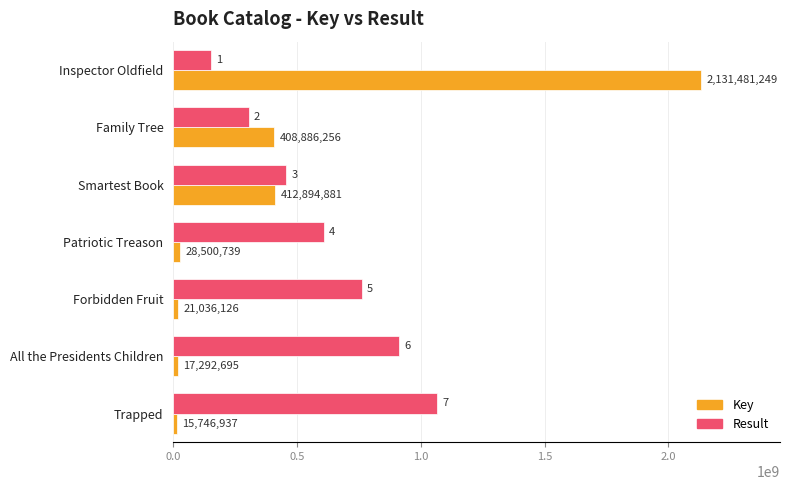

Which series changed the most between Inspector Oldfield and Forbidden Fruit?

Key